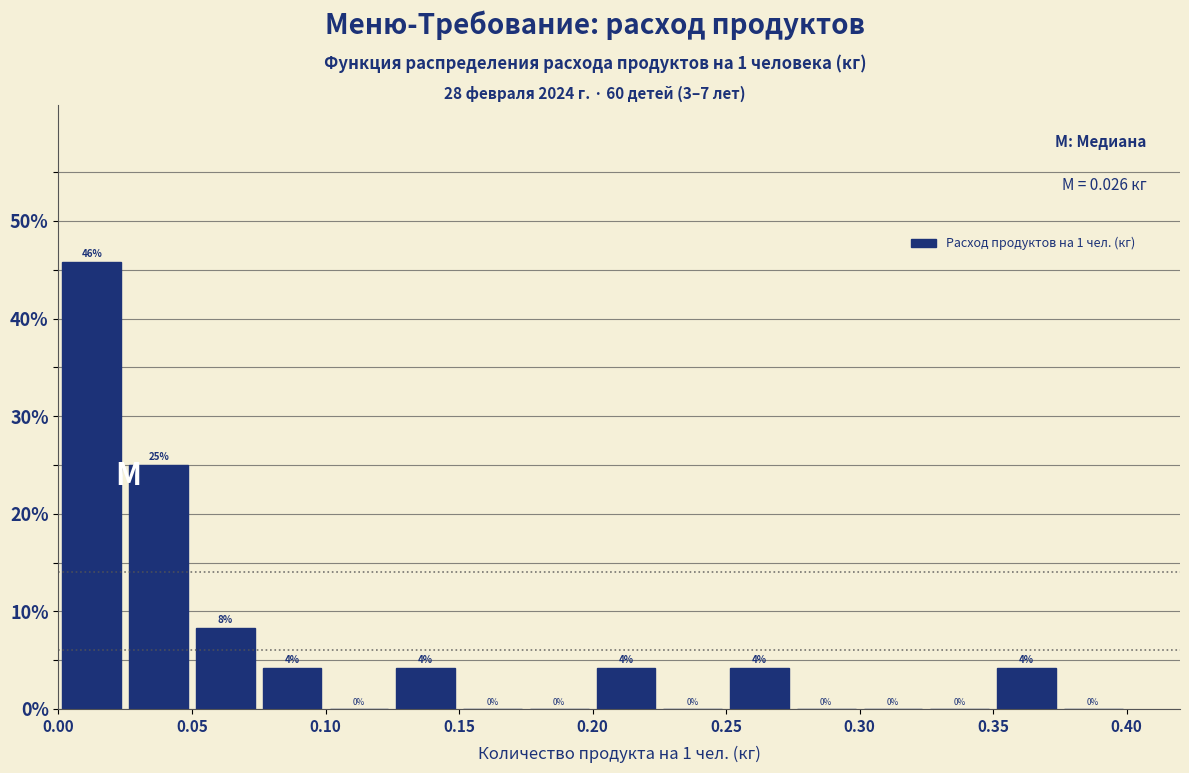

Which range on the x-axis has the tallest bar?

0.000 to 0.025